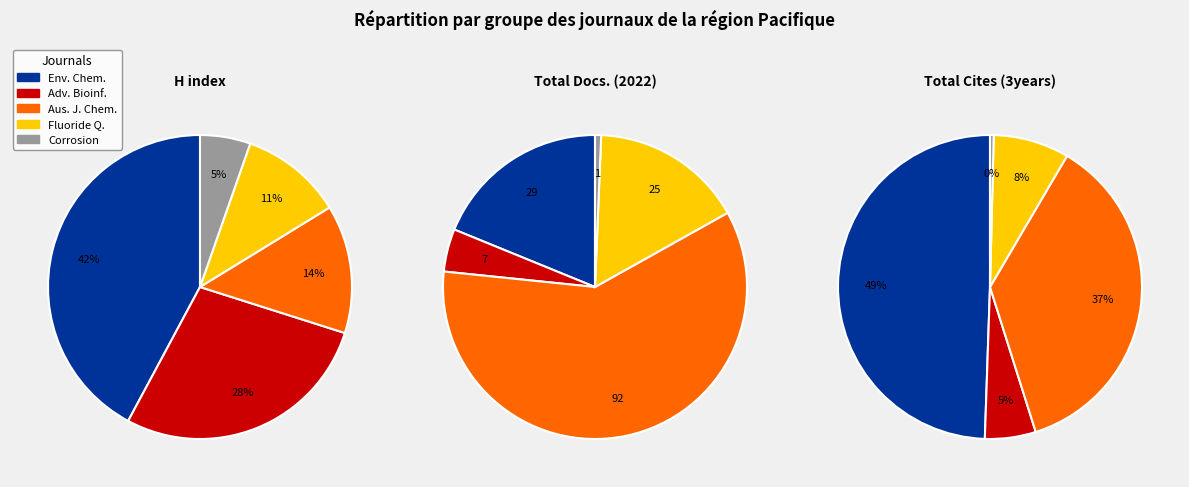

True or false: Corrosion and Materials accounts for 5% of the total.

True